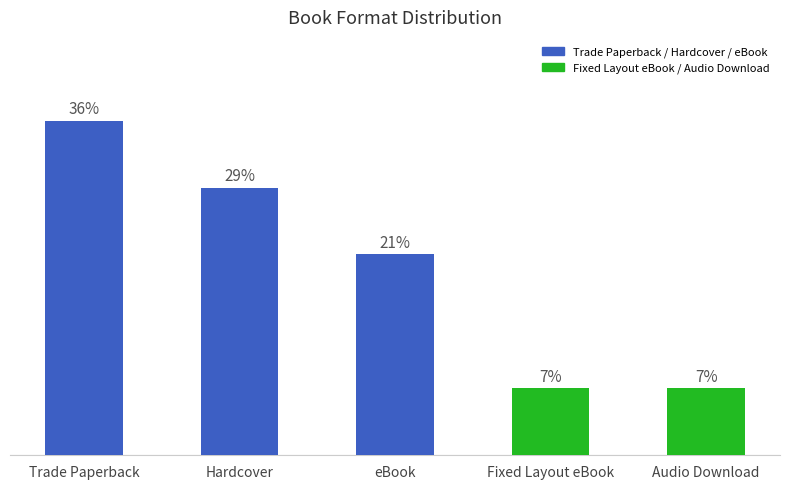

List the labels in order of value, largest first.

Trade Paperback, Hardcover, eBook, Fixed Layout eBook, Audio Download